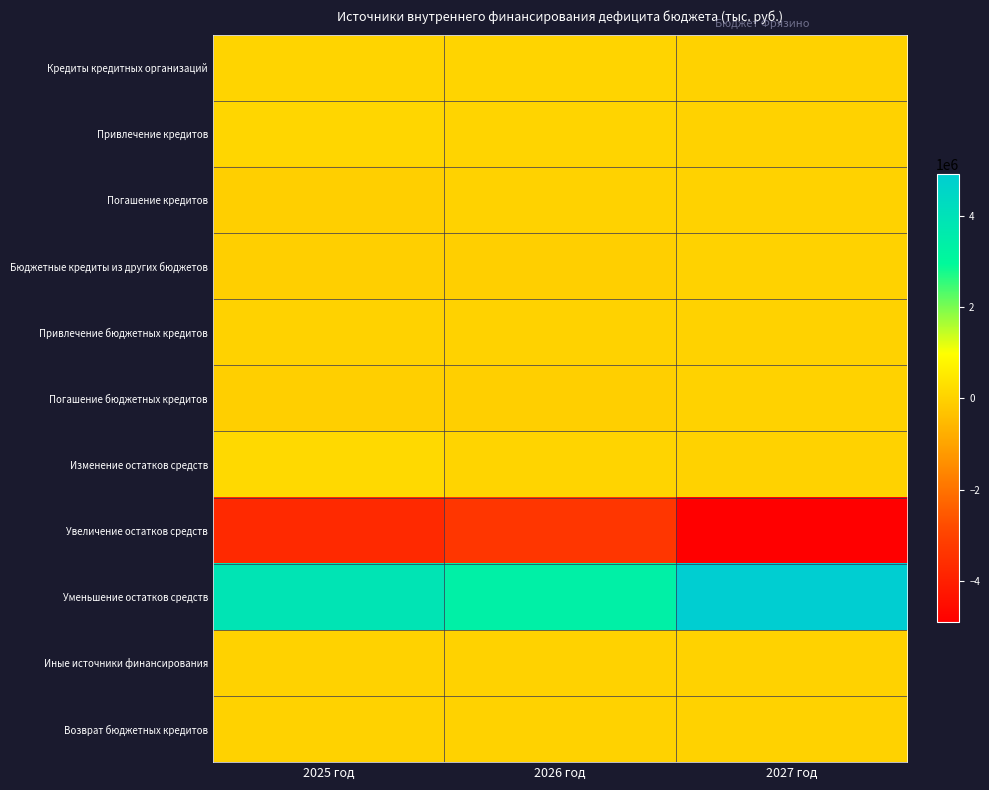

At 2025 год, list the series in order from largest to smallest.

Уменьшение остатков средств, Изменение остатков средств, Привлечение кредитов, Кредиты кредитных организаций, Иные источники финансирования, Возврат бюджетных кредитов, Привлечение бюджетных кредитов, Погашение кредитов, Бюджетные кредиты из других бюджетов, Погашение бюджетных кредитов, Увеличение остатков средств